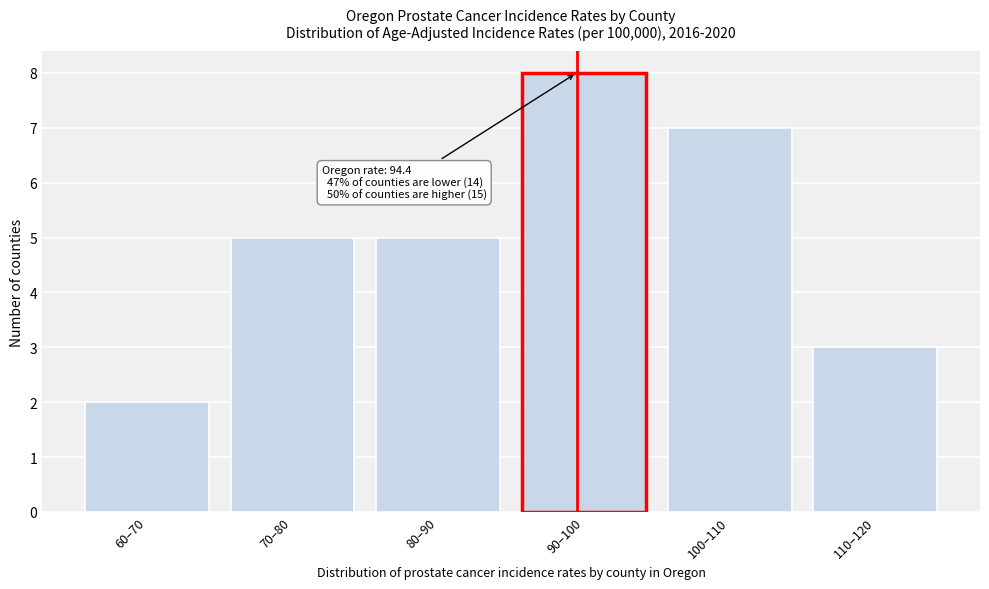

Reading left to right, what are all the values shown in this chart?

2	5	5	8	7	3